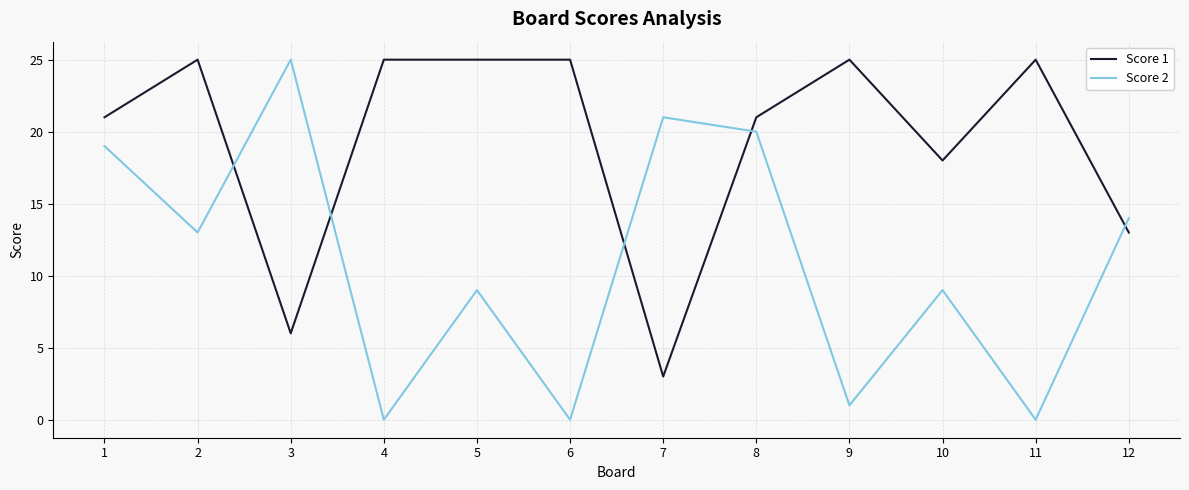

At how many categories does at least one series exceed 0?

12